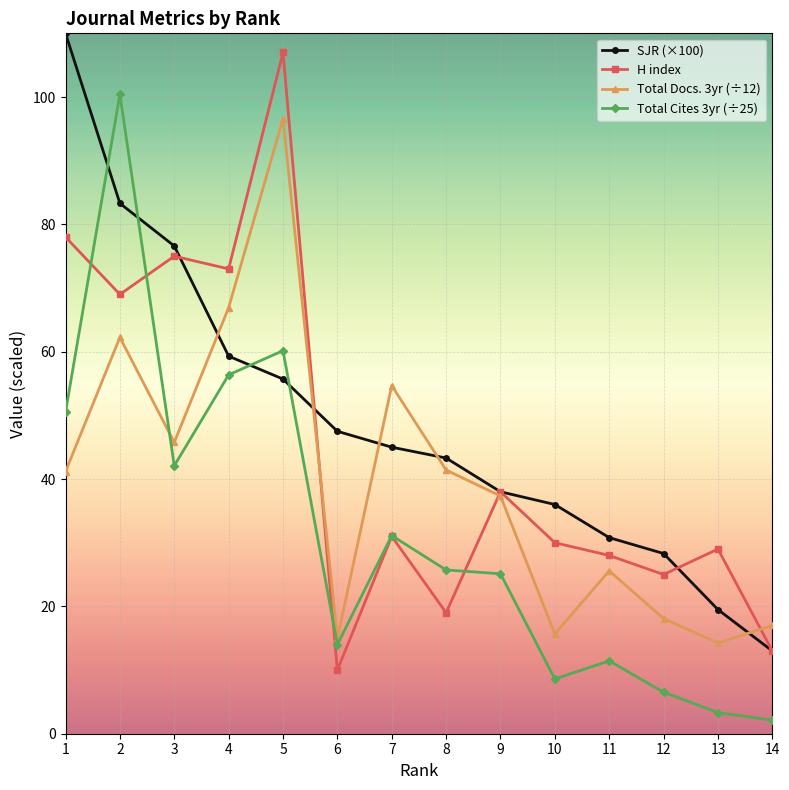

What is the sum of all Total Docs. 3yr (÷12) values?

551.7